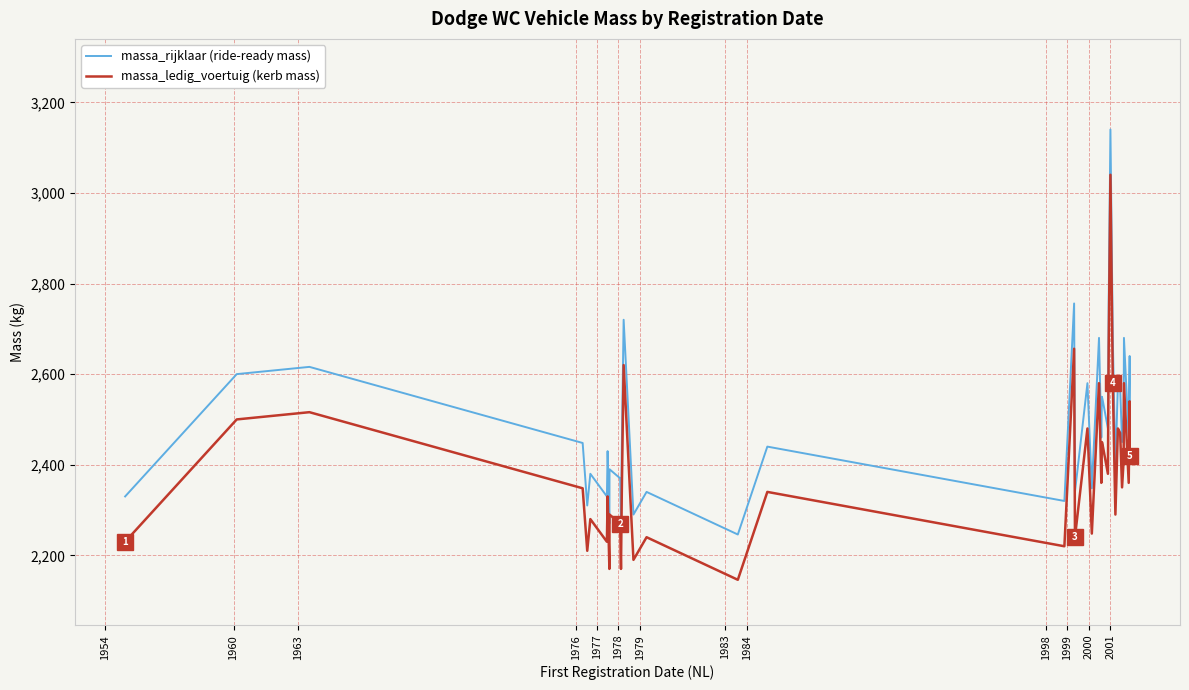

What is the difference between the maximum and minimum values in the massa_rijklaar (ride-ready mass) series?

894